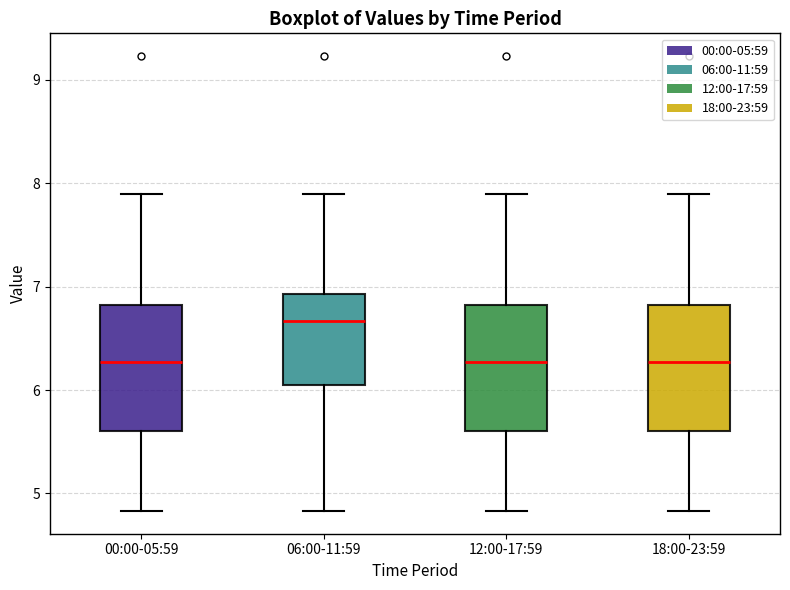

Where does the lower whisker of the box for 00:00-05:59 end on the y-axis? The values are not printed on the chart, so give them approximately, as read against the axis.

4.8